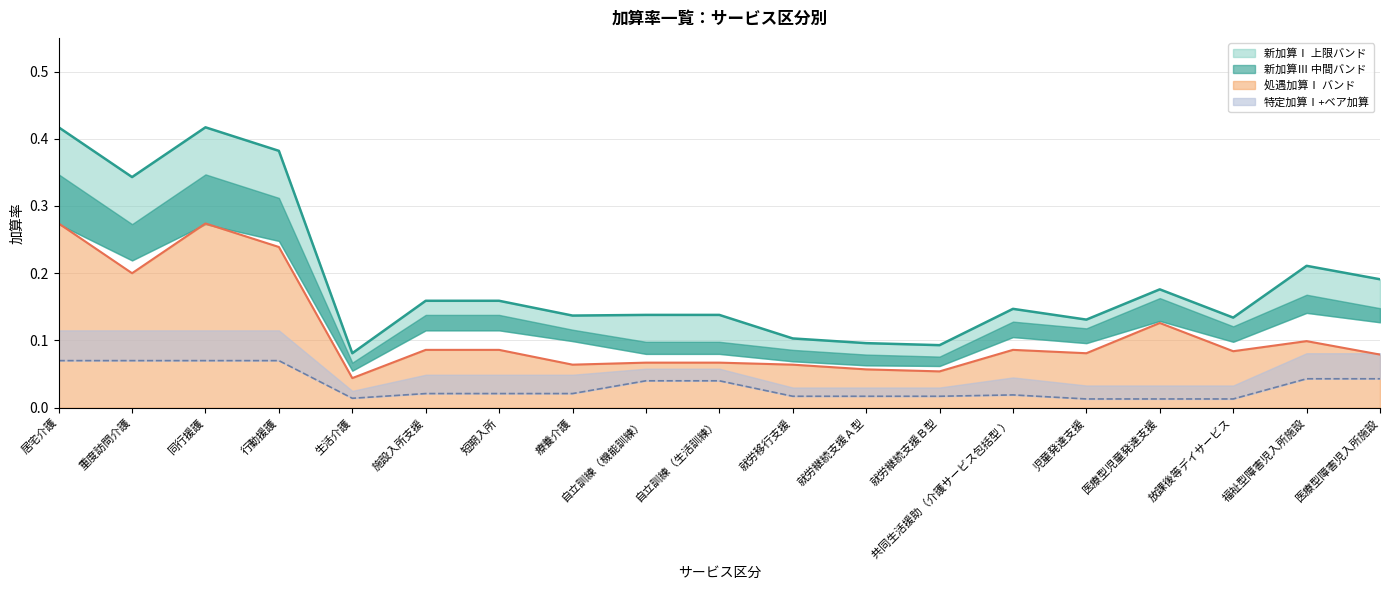

True or false: 特定加算Ⅰ (線) and 処遇加算Ⅰ (線) intersect in this chart.

False